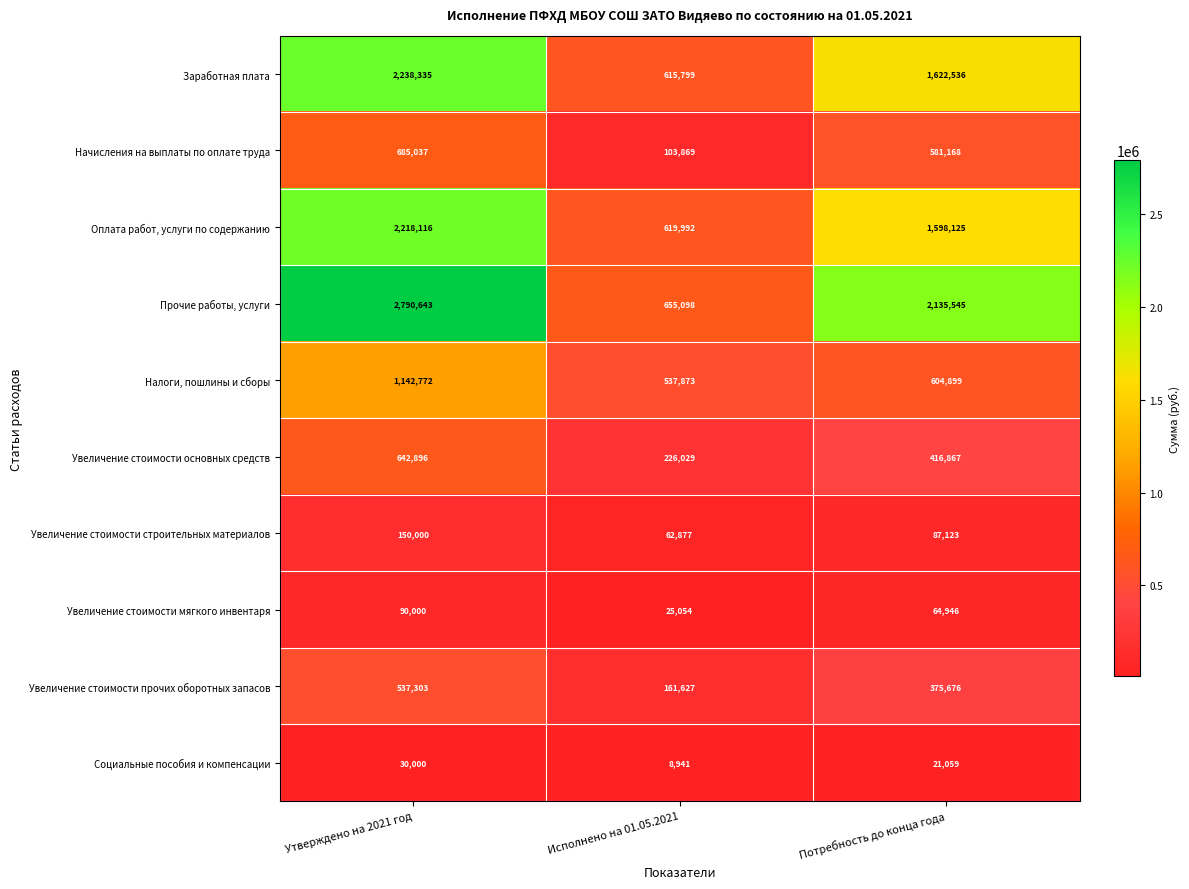

What is the total value across all series at Исполнено на 01.05.2021?

3017159